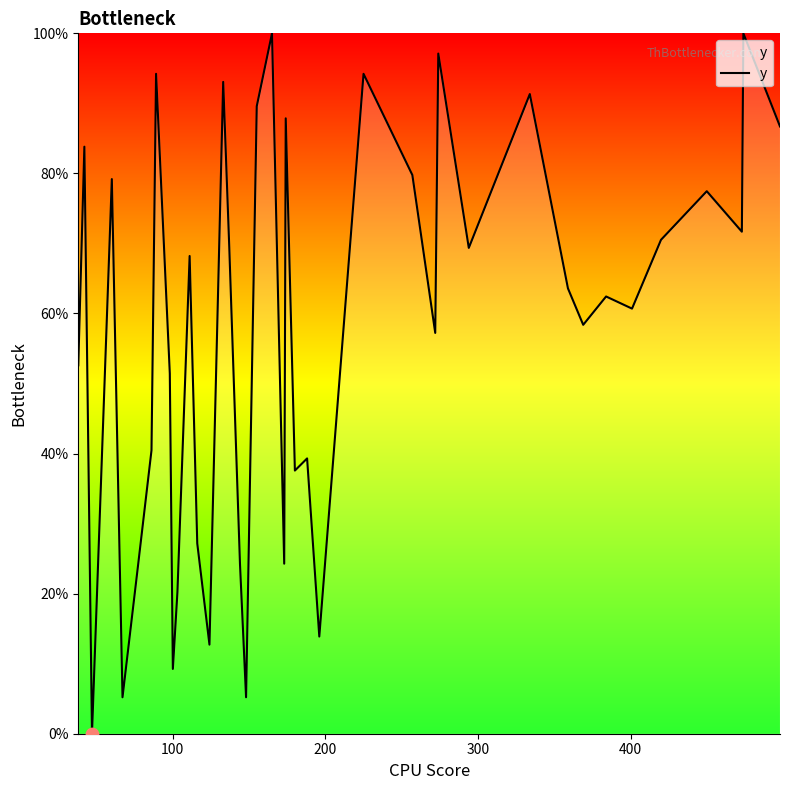

What is the difference between the maximum and minimum values?

100.0